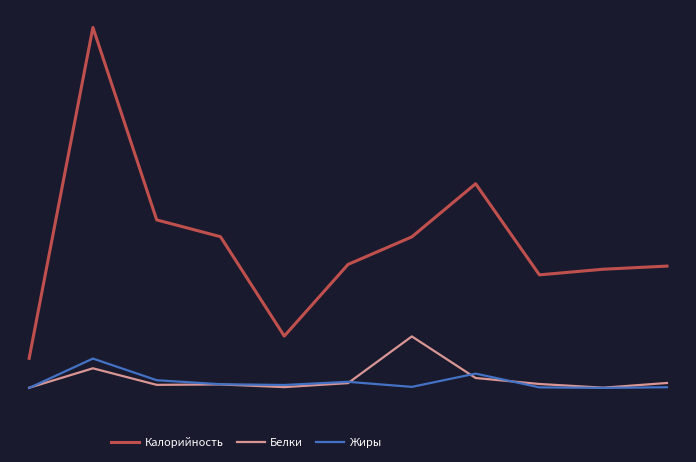

Where is the first local maximum for Калорийность?

1